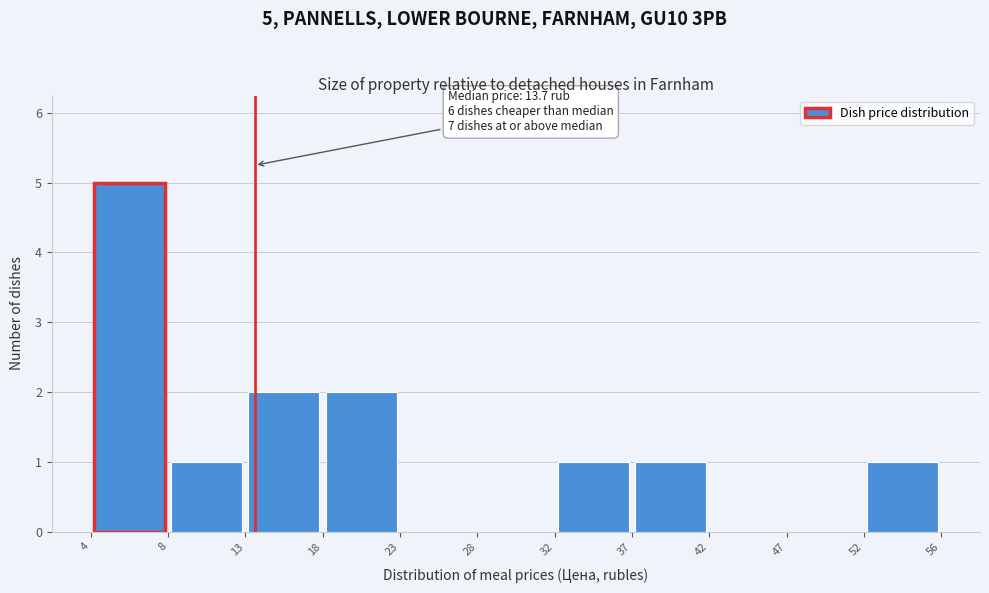

Over which range of the x-axis is the bar tallest?

4 to 8